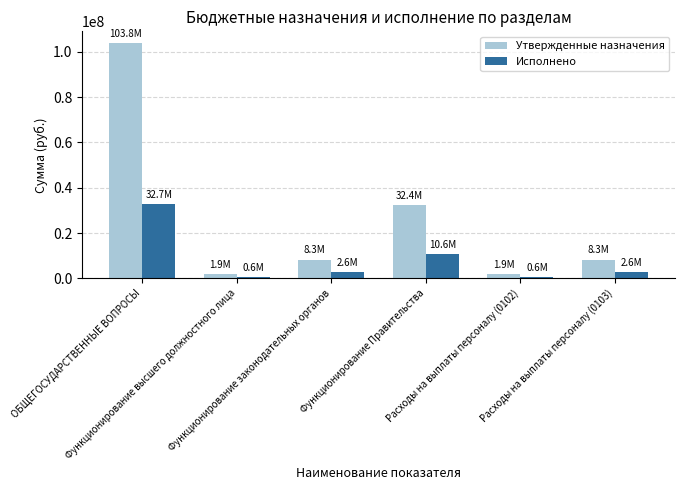

True or false: Исполнено has a value of 2577662.2 at Функционирование законодательных органов.

True